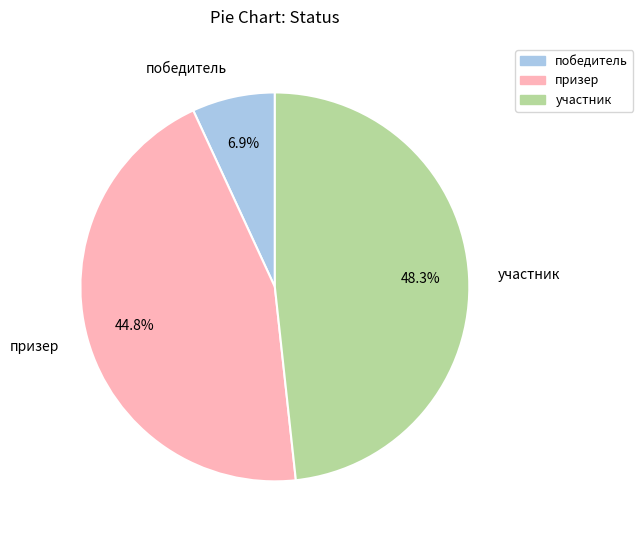

Combined, do участник and призер account for over 50%?

Yes